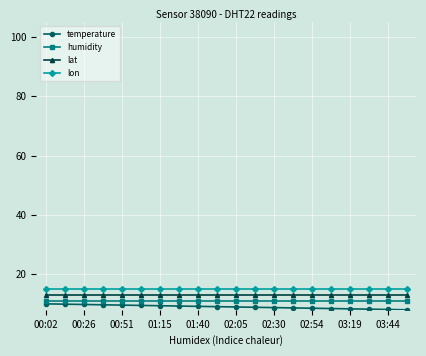

What is the average value of the lat series?

13.0